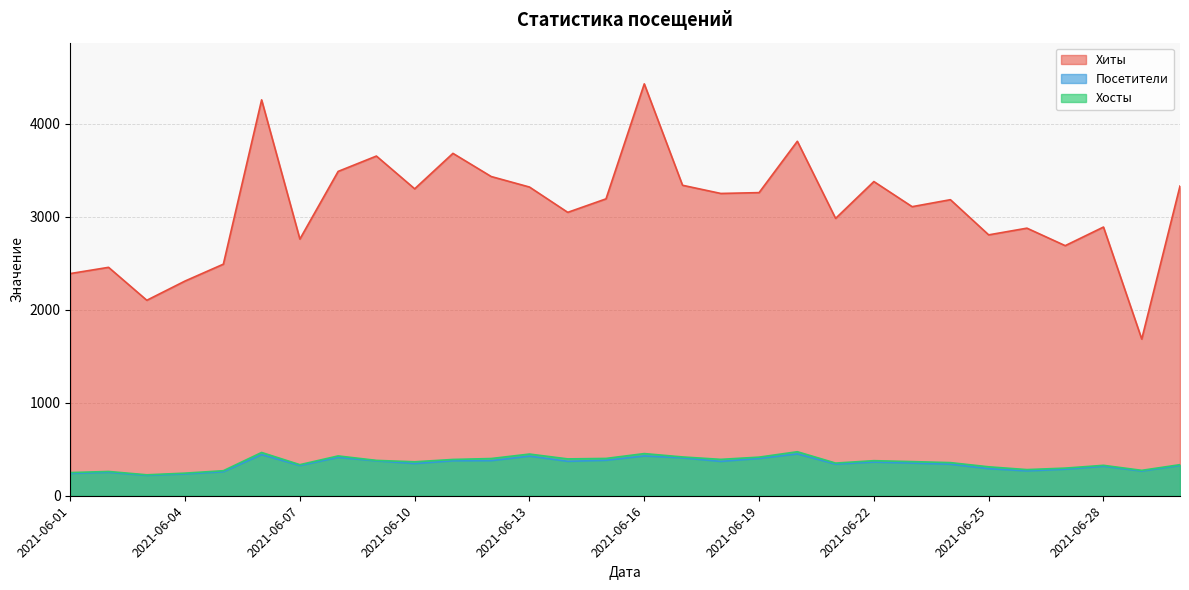

Which series has the largest total across all categories?

Хиты